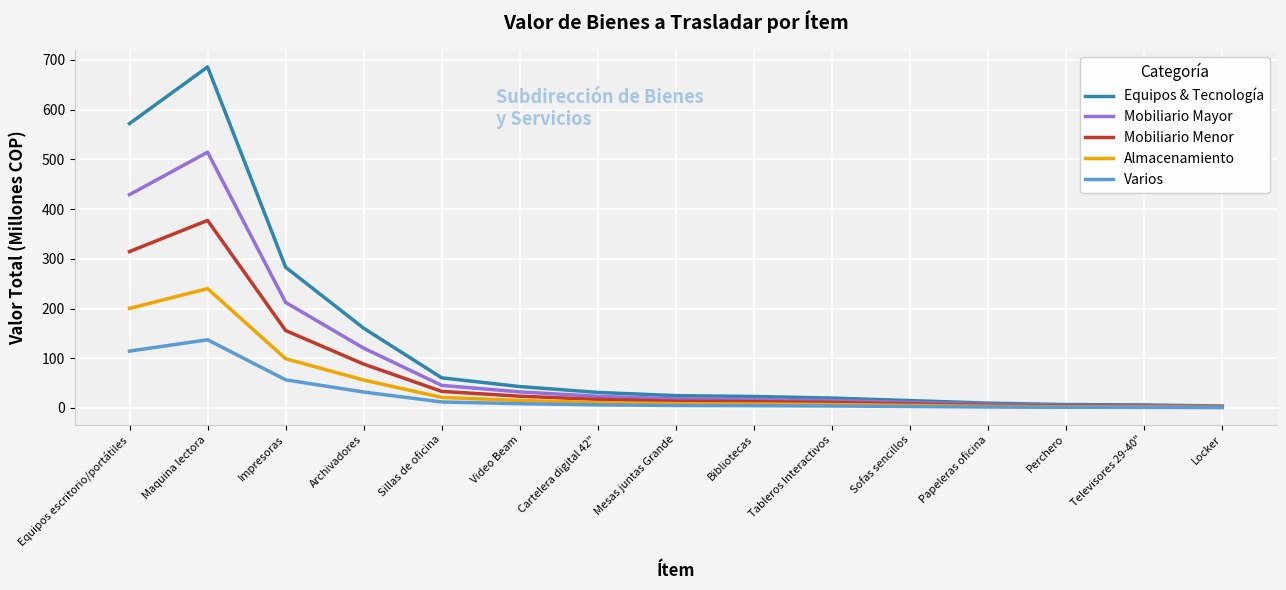

At which category does Mobiliario Mayor reach its first local peak?

Maquina lectora